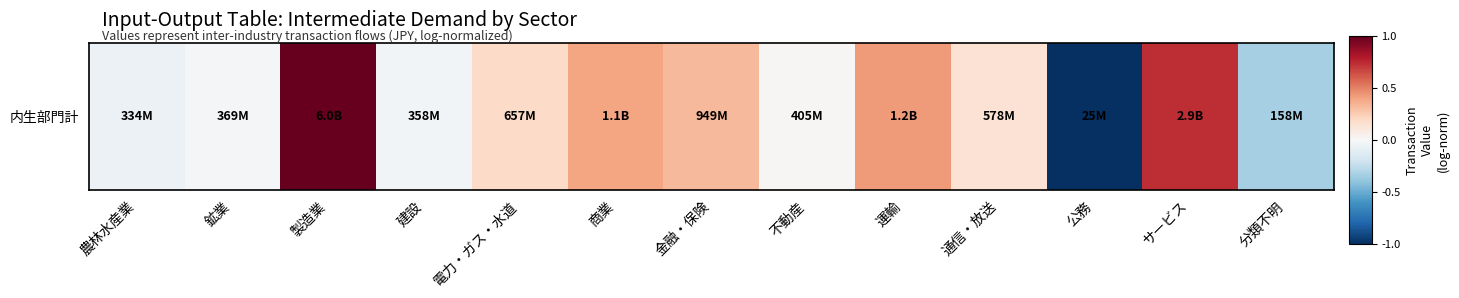

Rank the categories by value from lowest to highest.

公務, 分類不明, 農林水産業, 建設, 鉱業, 不動産, 通信・放送, 電力・ガス・水道, 金融・保険, 商業, 運輸, サービス, 製造業